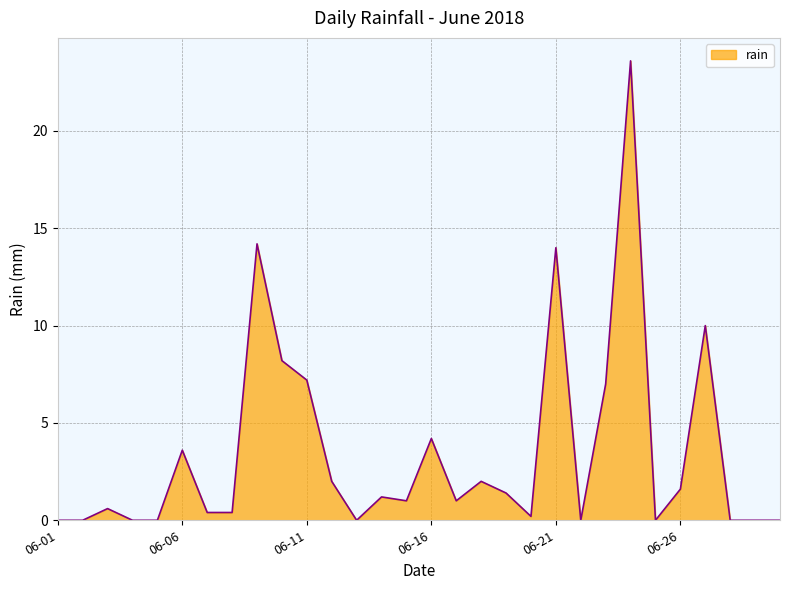

What is the greatest value displayed?

23.6